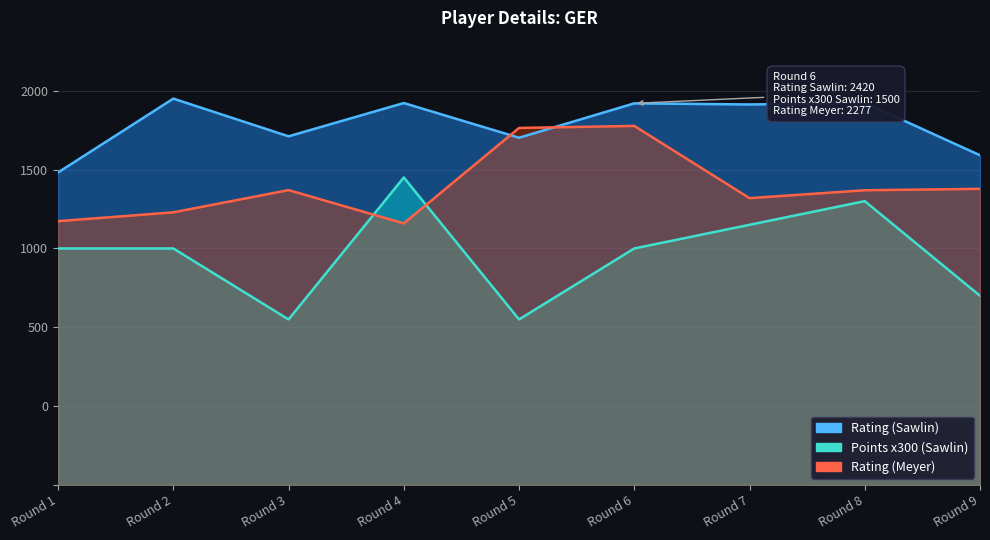

What is the total value across all series at Round 6?

6197